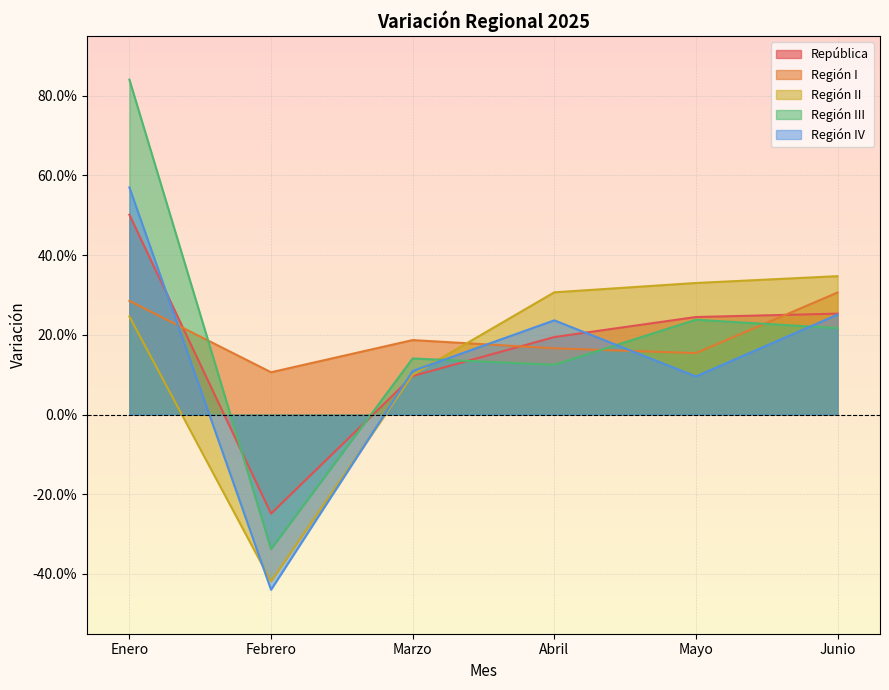

What is the label of the 4th point from the left?

Abril